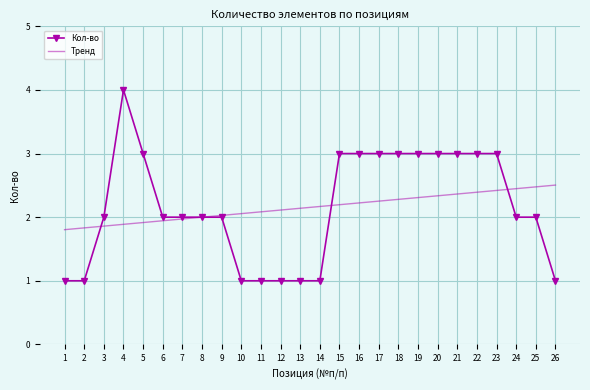

What is the average value of the Тренд series?

2.2